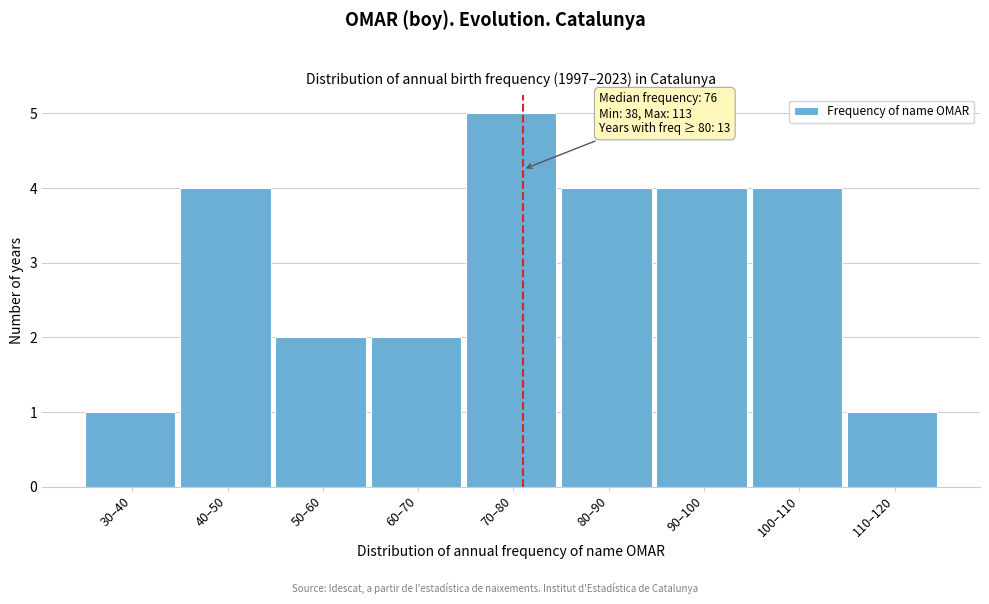

Reading left to right, list all the values displayed in this chart.

1	4	2	2	5	4	4	4	1